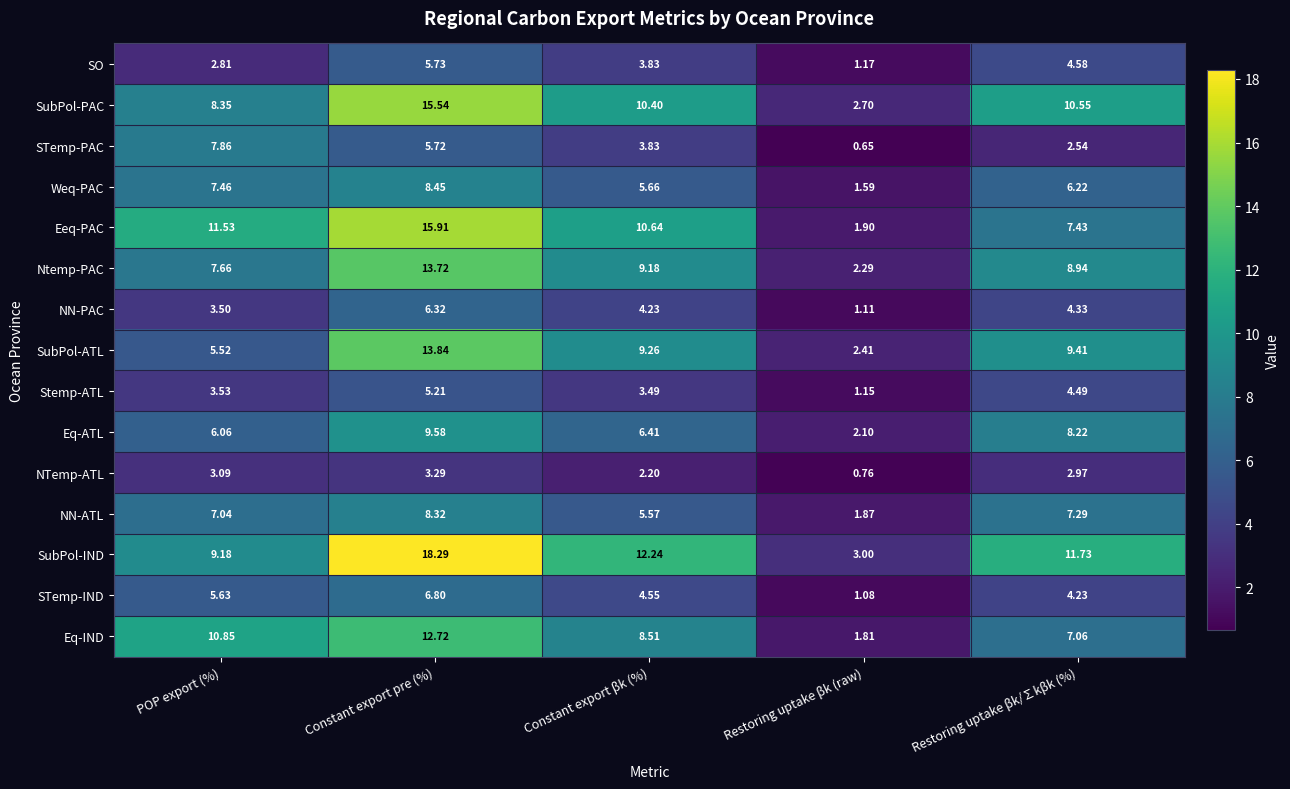

Between Constant export βk (%) and Restoring uptake βk (raw), which series saw the biggest shift?

SubPol-IND